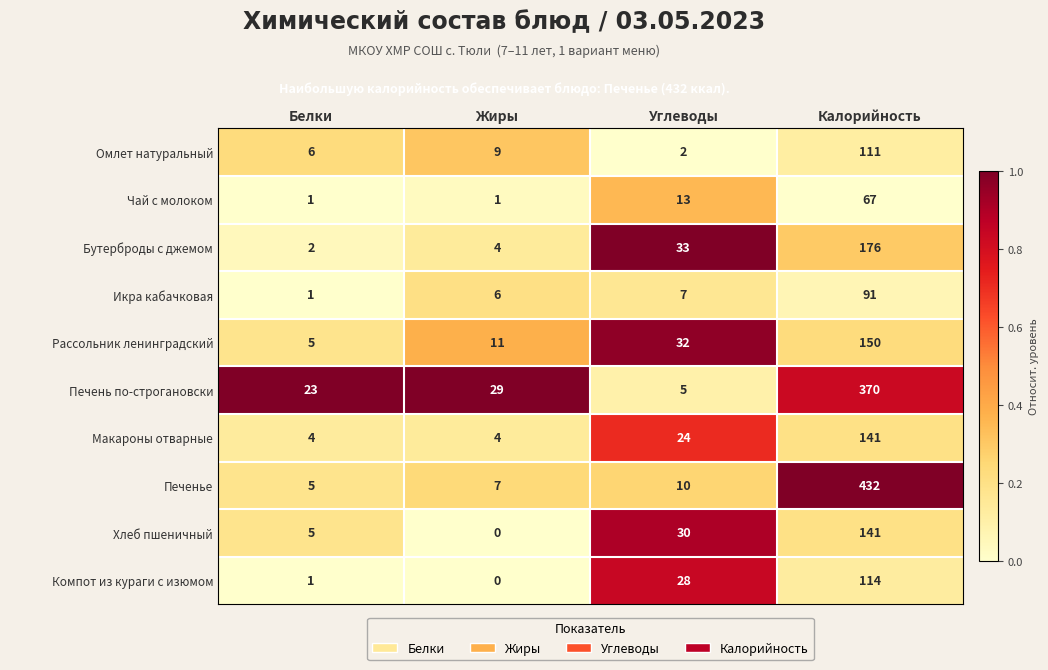

How many positive values does the Компот из кураги с изюмом series have?

3